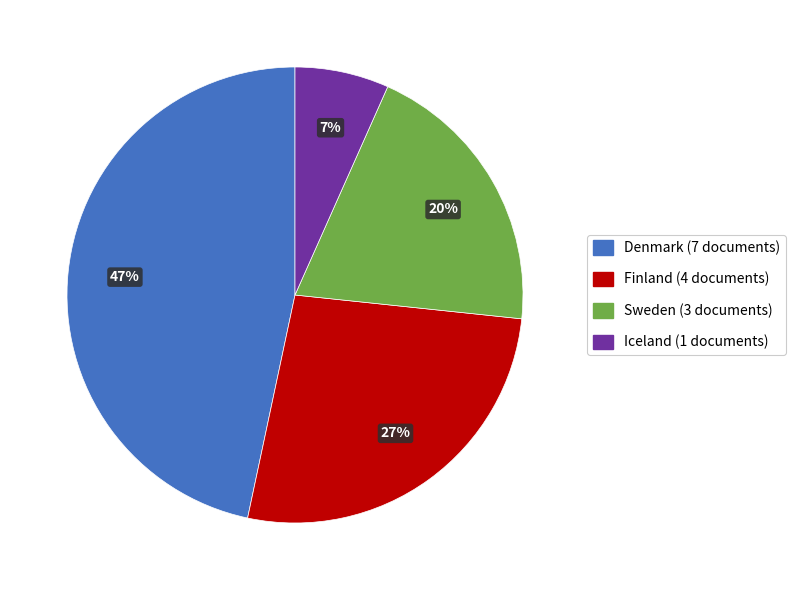

To the nearest percent, what portion does Sweden represent?

20%